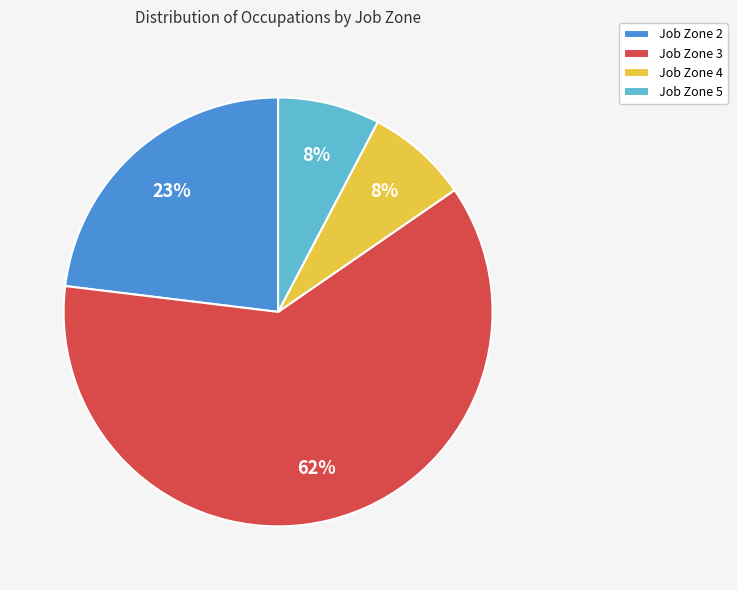

Is the sum of Job Zone 5 and Job Zone 4 greater than half?

No